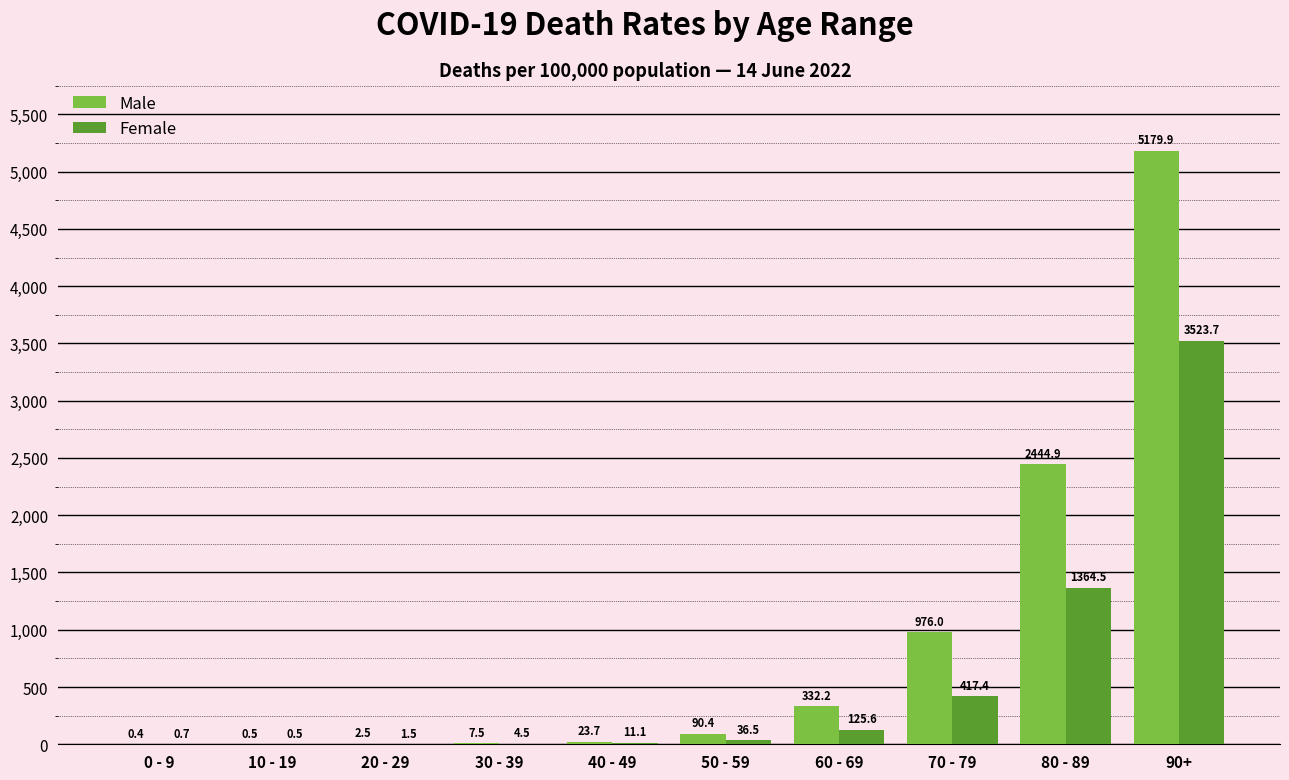

Is the value of Male at 40 - 49 greater than the value of Female at 10 - 19?

Yes